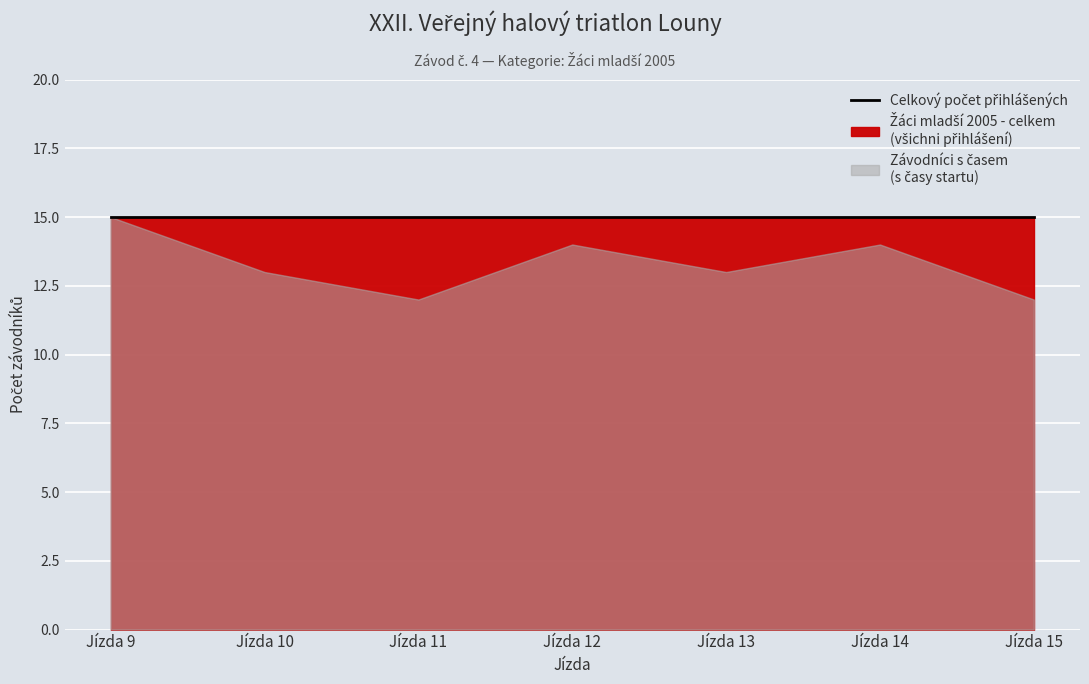

True or false: Závodníci s časem has a value of 7 at Jízda 15.

False